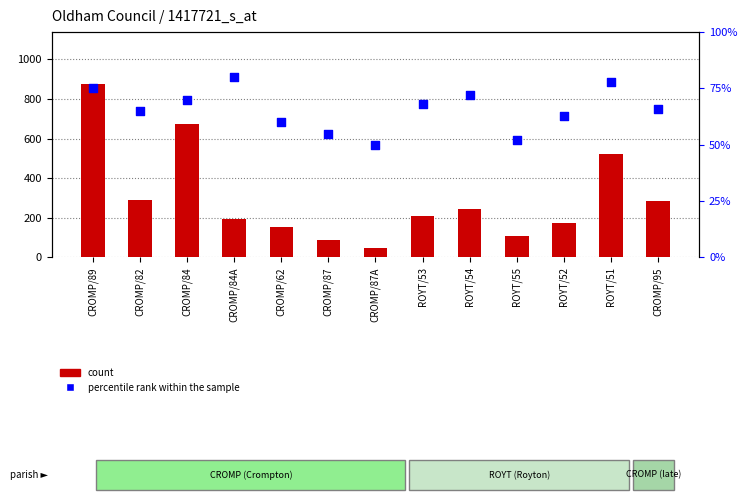

Which series has the largest Y range (max minus min)?

count